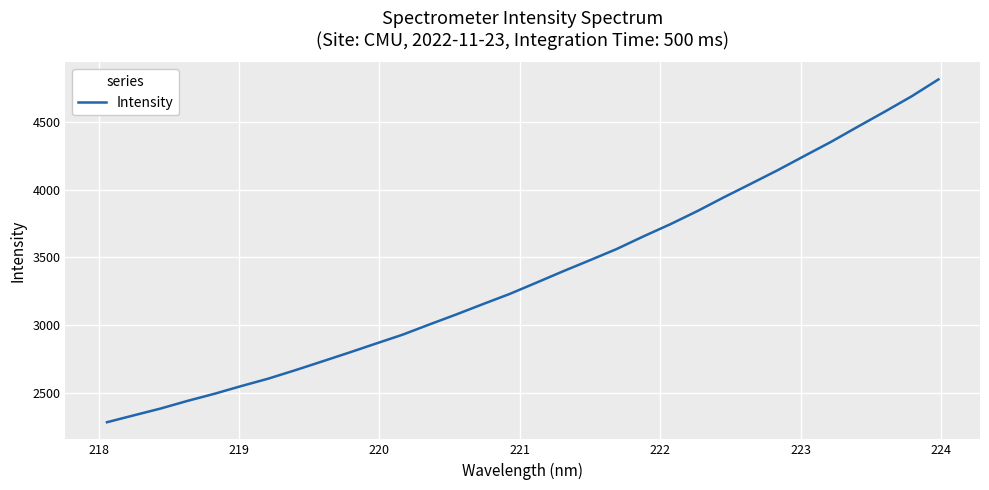

What is the difference between the second highest and second lowest values?

2354.2